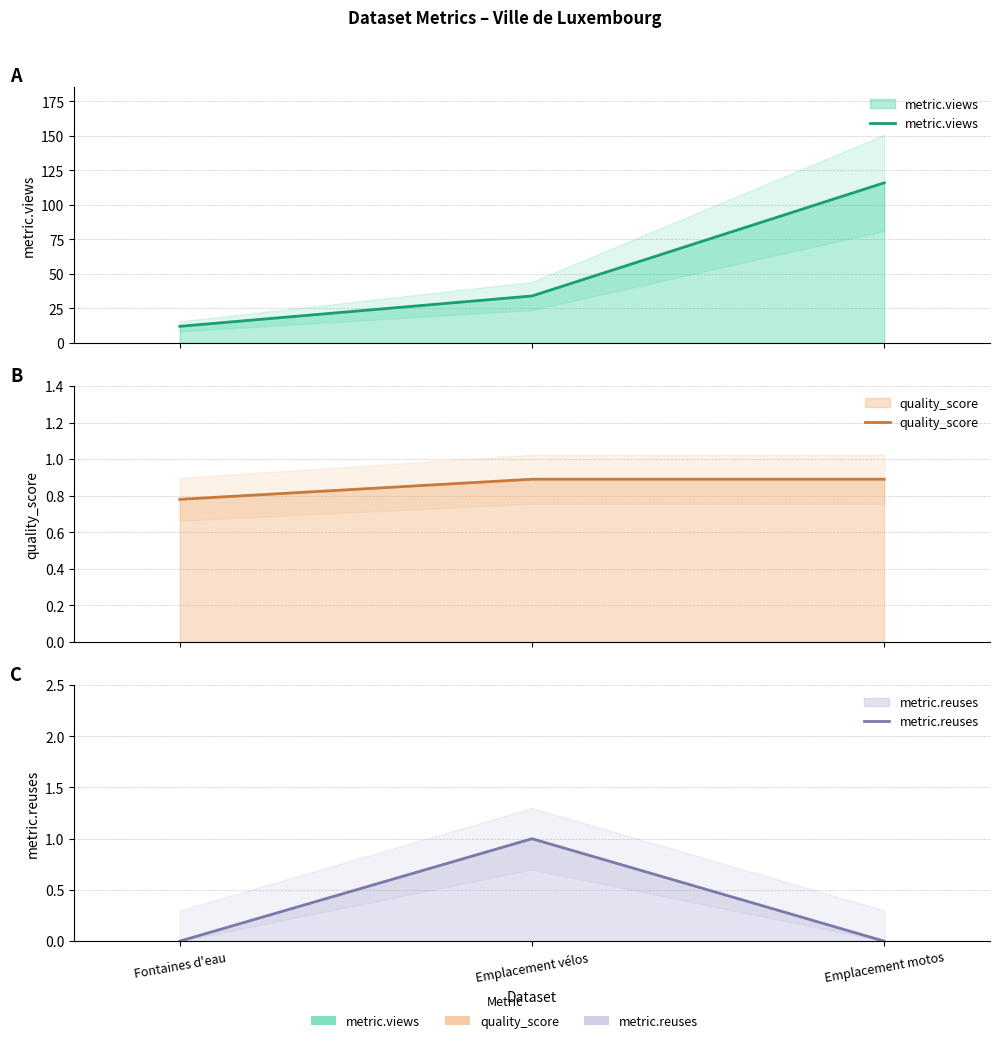

What is the sum of the metric.views values at Fontaines d'eau and Emplacement motos?

128.0